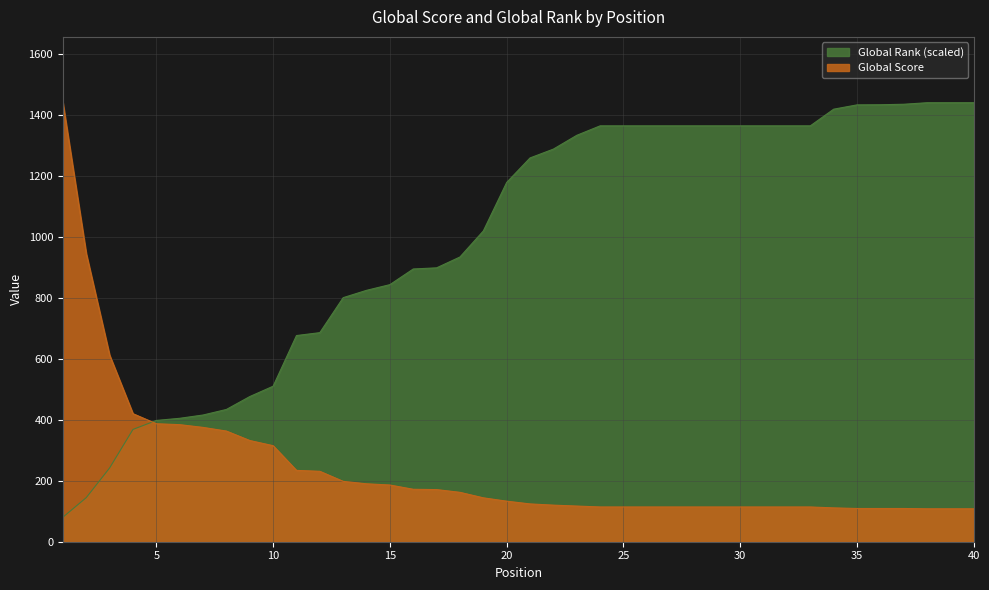

After their last crossing, which series has the higher values: Global Rank or Global Score?

Global Rank